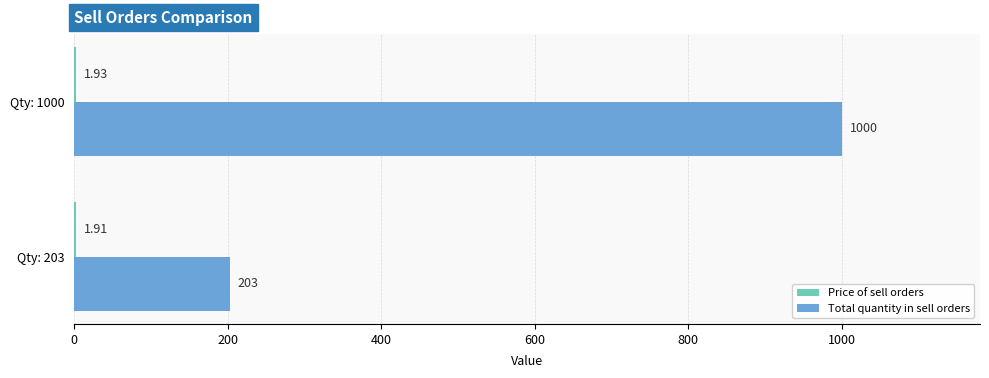

What is the sum of all Total quantity in sell orders values?

1203.0